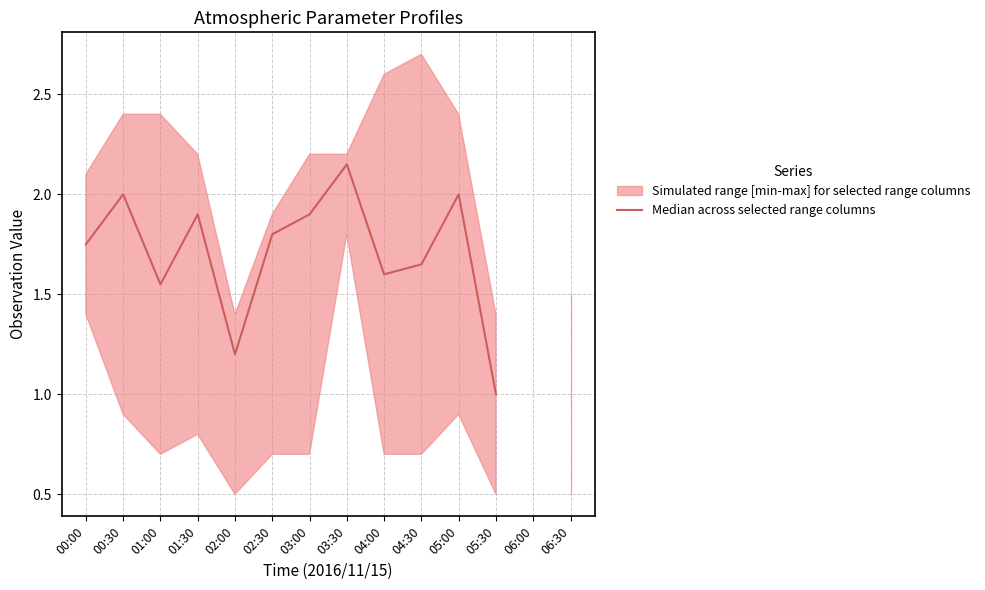

Rank the categories by value from highest to lowest.

03:30, 00:30, 05:00, 01:30, 03:00, 02:30, 00:00, 04:30, 04:00, 01:00, 02:00, 05:30, 06:00, 06:30